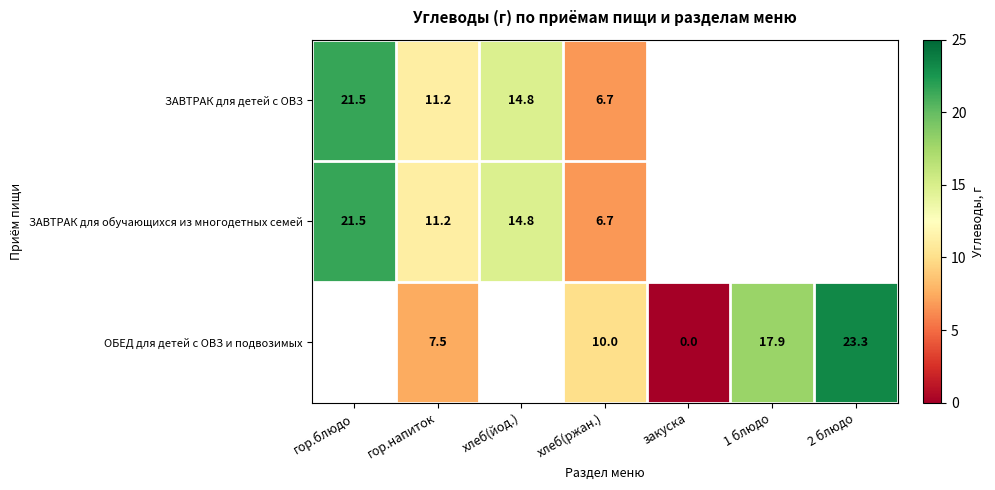

Is it true that ОБЕД для детей с ОВЗ и подвозимых equals 15.9 at хлеб(ржан.)?

False